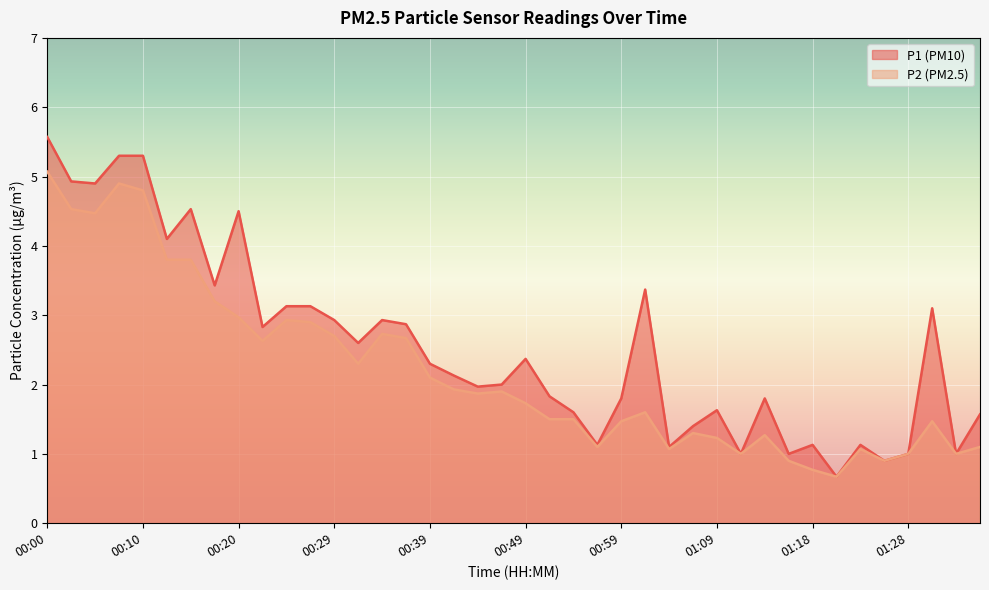

What is the spread (max minus min) of values at 00:51?

0.3